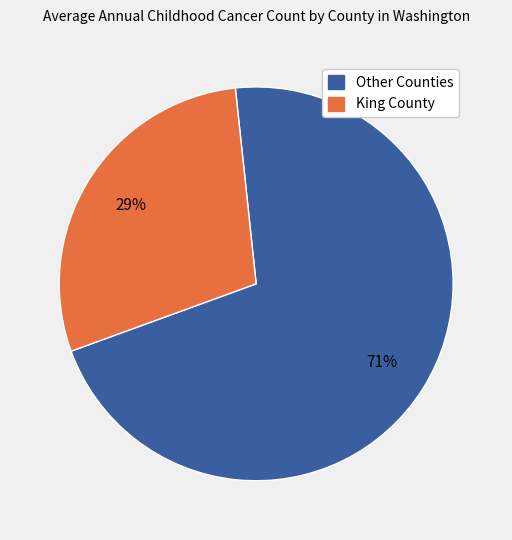

Which category has the biggest portion of the pie?

Other Counties